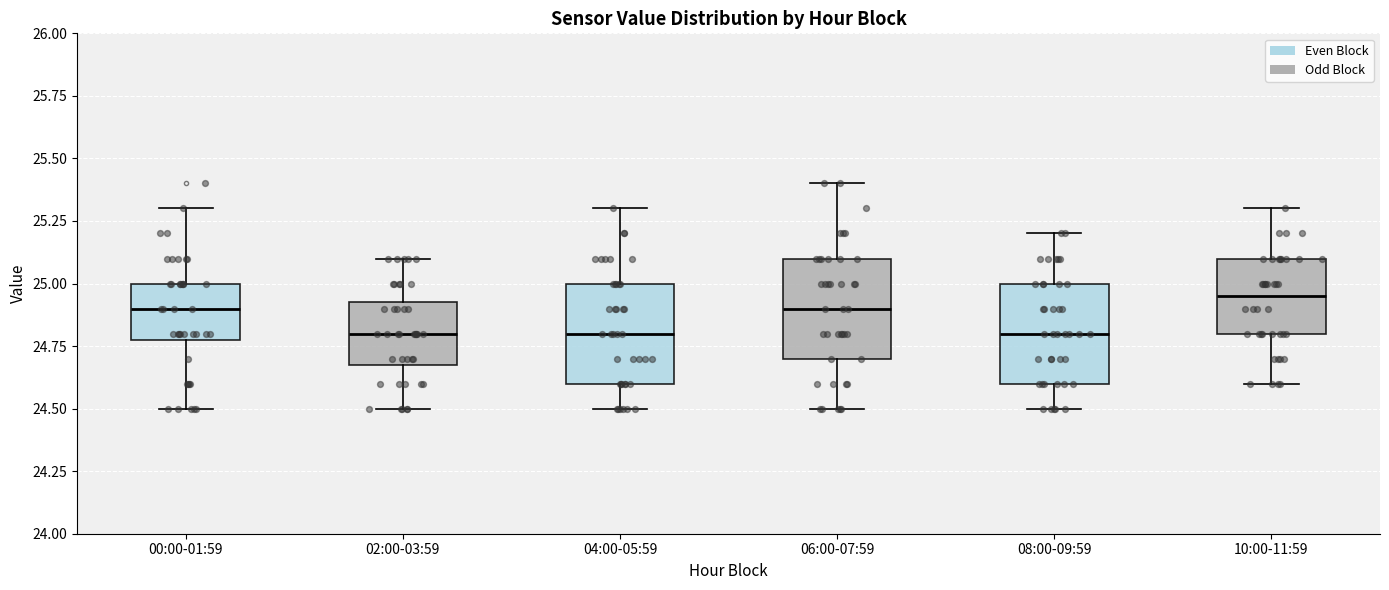

Reading left to right, transcribe this box plot: for each box, give where its median line is, the range the box spans, and where its two whiskers end, as read against the y-axis. The values are not printed on the chart, so give them approximately, as read against the axis.

00:00-01:59: median 24.90, box 24.80 to 25.00, whiskers 24.50 to 25.30
02:00-03:59: median 24.80, box 24.70 to 24.95, whiskers 24.50 to 25.10
04:00-05:59: median 24.80, box 24.60 to 25.00, whiskers 24.50 to 25.30
06:00-07:59: median 24.90, box 24.70 to 25.10, whiskers 24.50 to 25.40
08:00-09:59: median 24.80, box 24.60 to 25.00, whiskers 24.50 to 25.20
10:00-11:59: median 24.95, box 24.80 to 25.10, whiskers 24.60 to 25.30